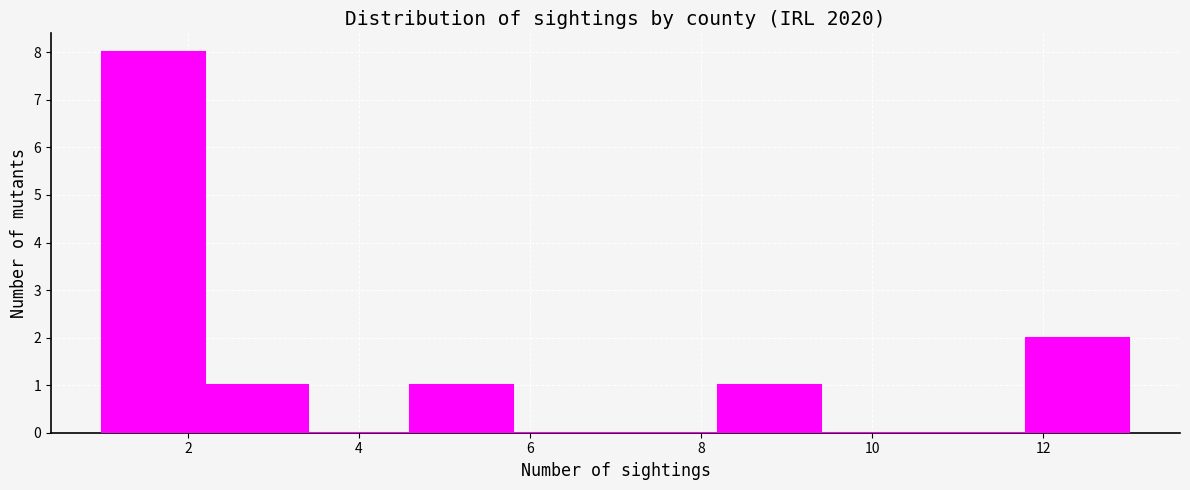

Reading left to right, list every bar in this chart as the range it spans on the x-axis followed by its height. The values are not printed on the chart, so give them approximately, as read against the axis.

1.0 to 2.2: 8
2.2 to 3.4: 1
3.4 to 4.6: 0
4.6 to 5.8: 1
5.8 to 7.0: 0
7.0 to 8.2: 0
8.2 to 9.4: 1
9.4 to 10.6: 0
10.6 to 11.8: 0
11.8 to 13.0: 2